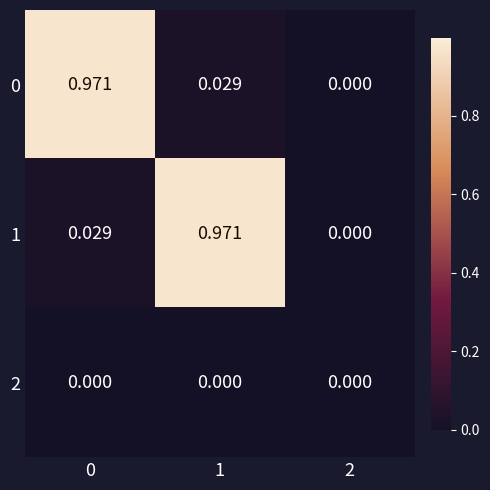

Is the value of 1 at 2 greater than the value of 0 at 0?

No